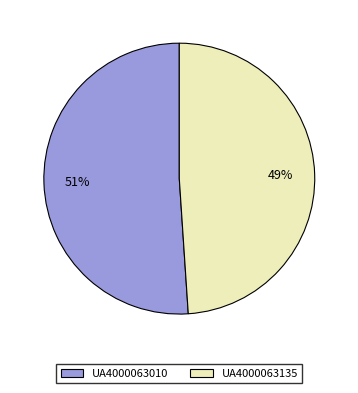

Between UA4000063135 and UA4000063010, which is larger?

UA4000063010